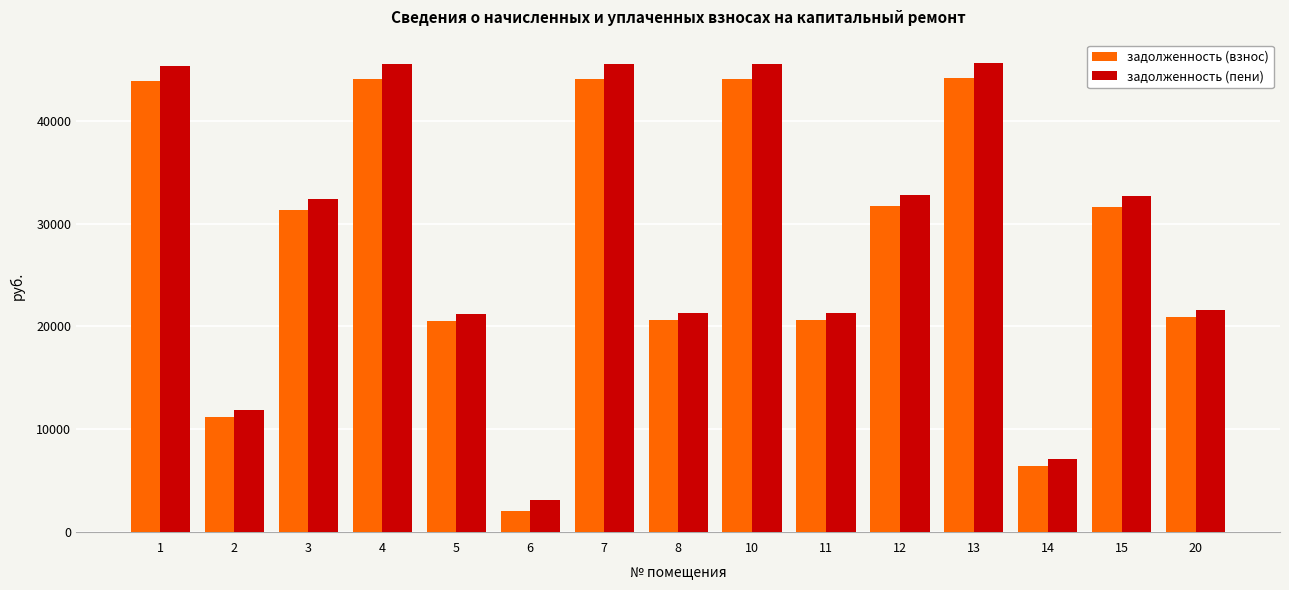

Is it true that задолженность (взнос) equals 29039.1 at 20?

False